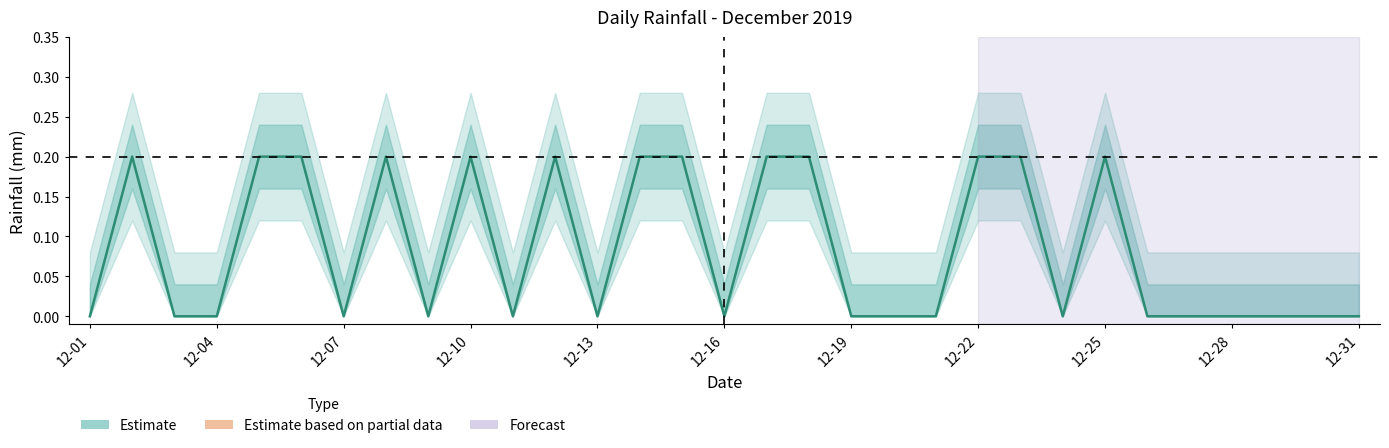

Reading left to right, transcribe all the data shown in this chart.

0.0	0.2	0.0	0.0	0.2	0.2	0.0	0.2	0.0	0.2	0.0	0.2	0.0	0.2	0.2	0.0	0.2	0.2	0.0	0.0	0.0	0.2	0.2	0.0	0.2	0.0	0.0	0.0	0.0	0.0	0.0